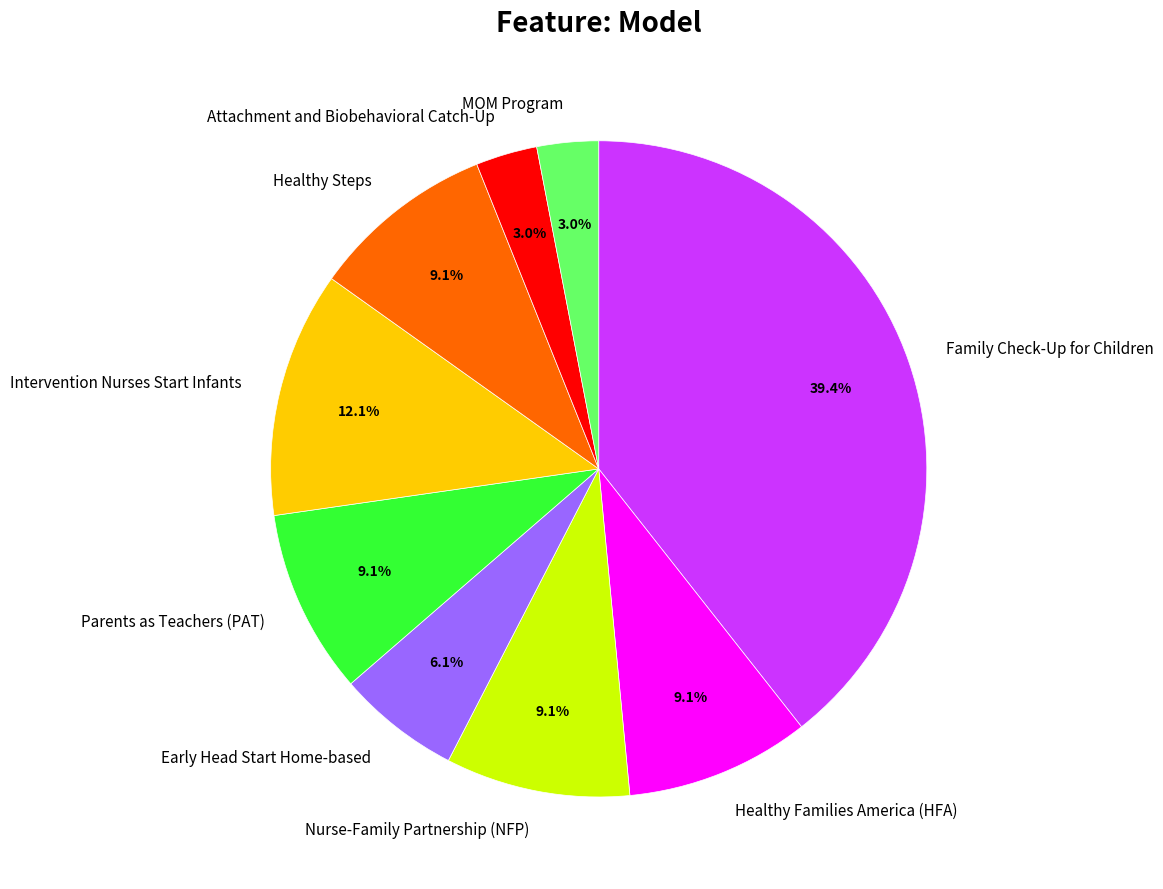

Is it true that MOM Program is 3% of the pie?

True